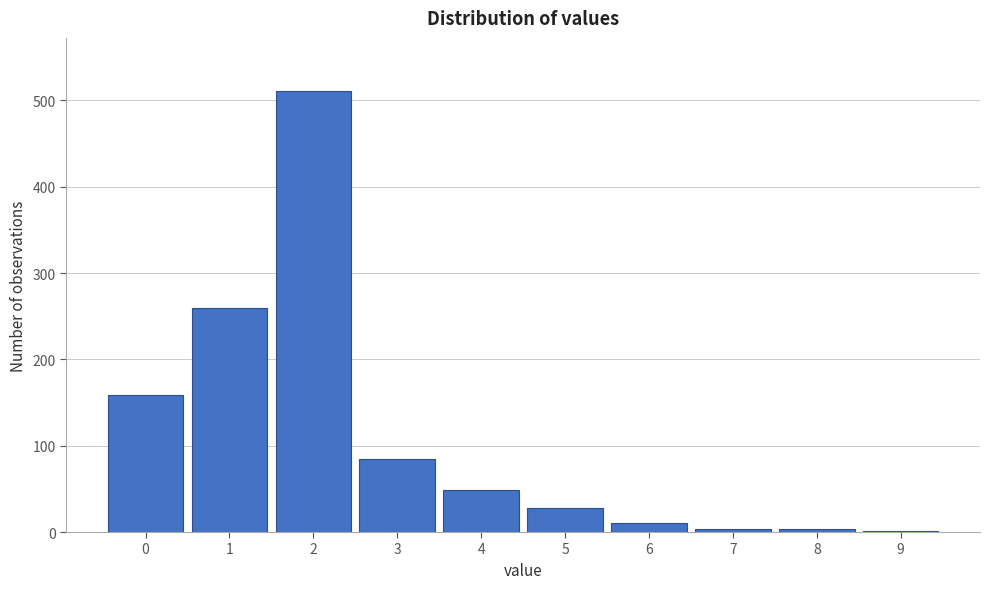

What is the greatest value displayed?

511